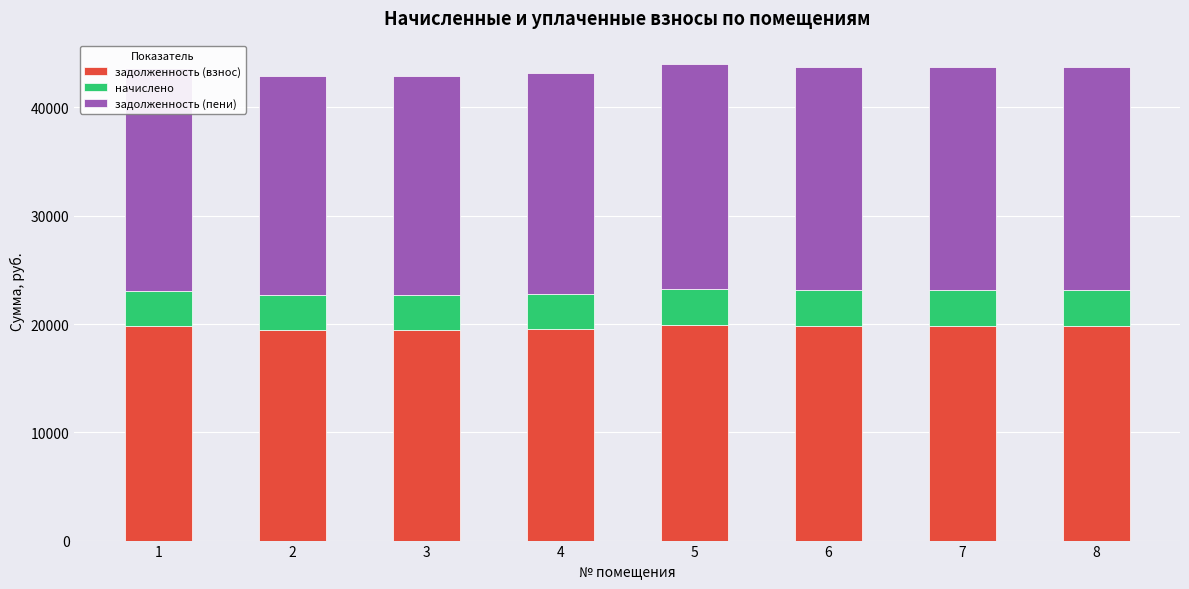

What is the total value across all series at 6?

43758.1